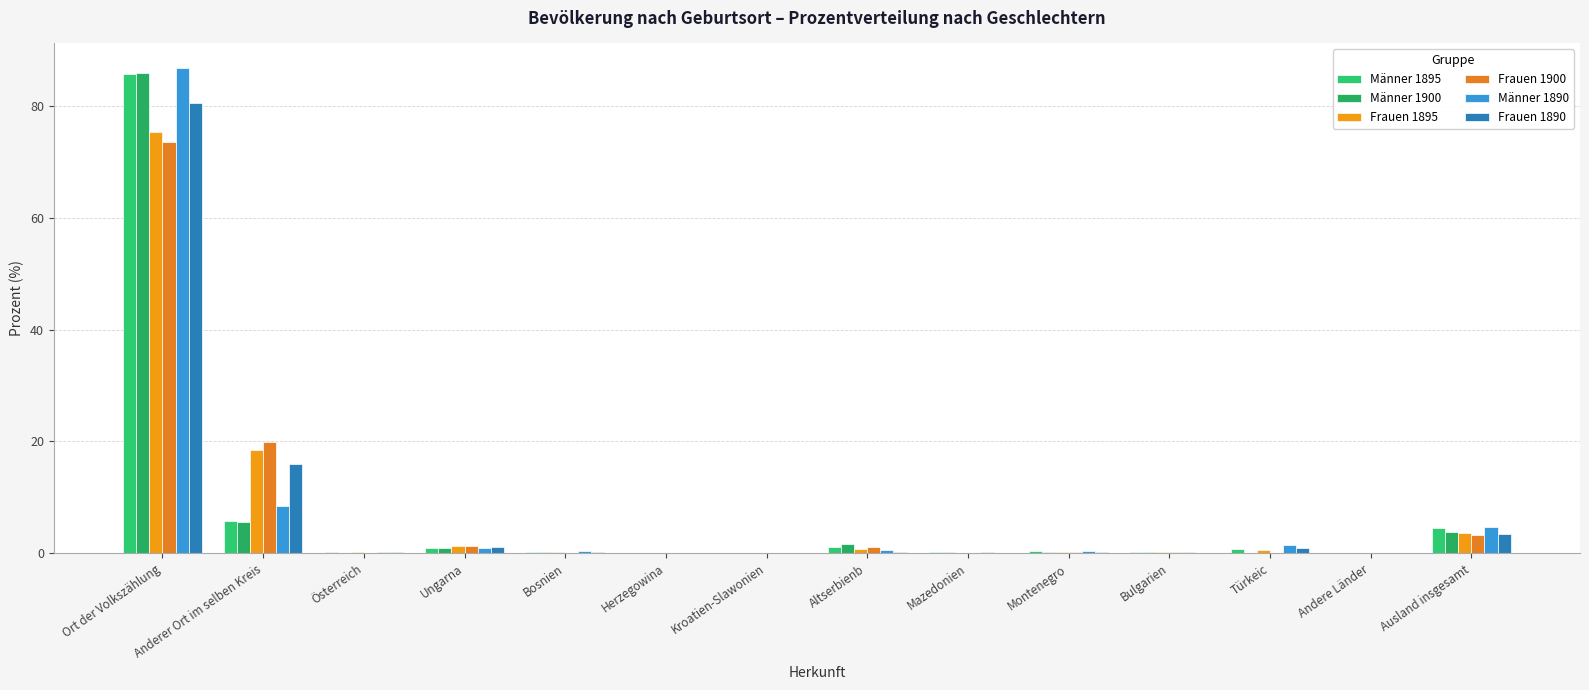

Are the bars grouped side by side (vs. stacked)?

Yes